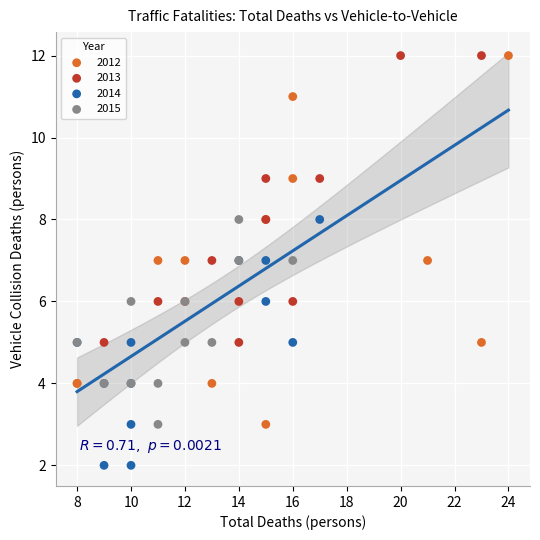

Which series has the widest spread of Y values?

2012